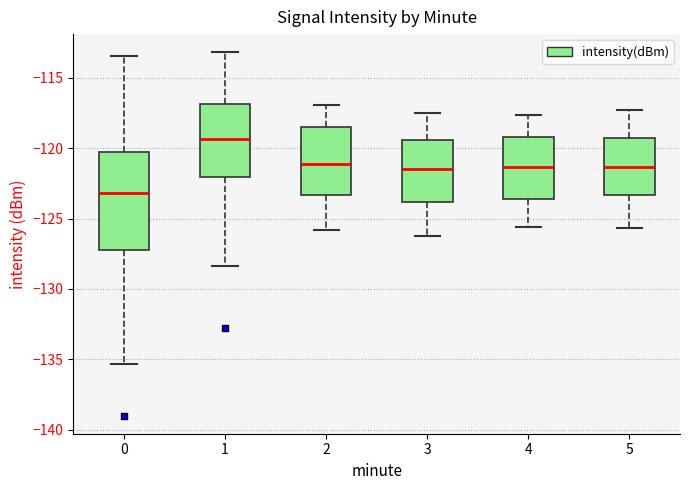

Which box has the highest median line?

1